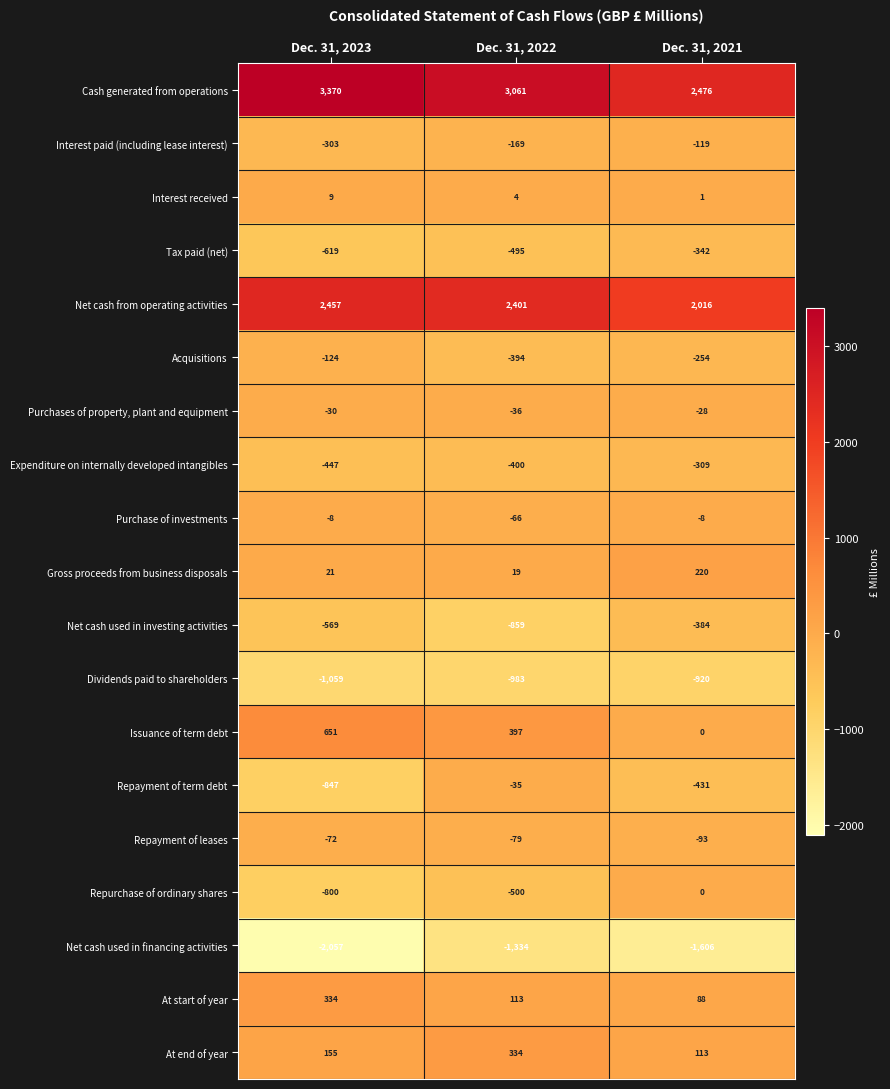

Which series has the largest range (max minus min)?

Cash generated from operations